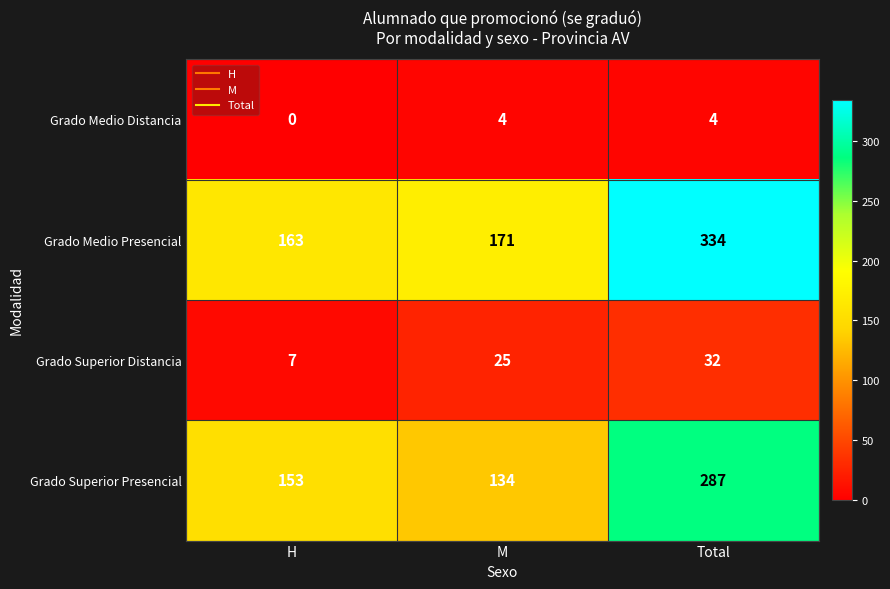

What is the sum of all Grado Medio Presencial values?

668